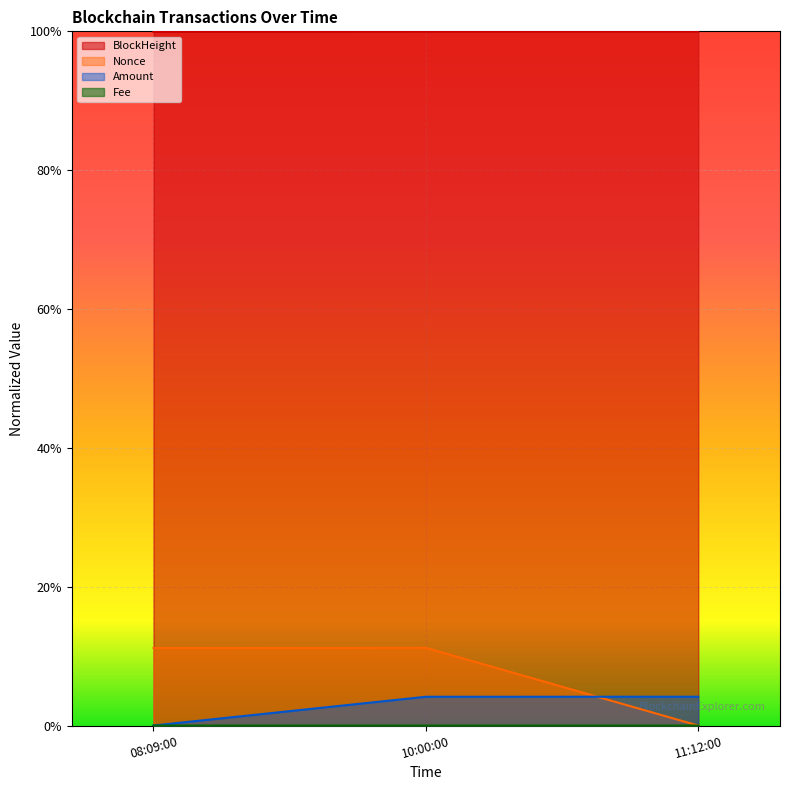

Which category has the lowest value across all series?

11:12:00